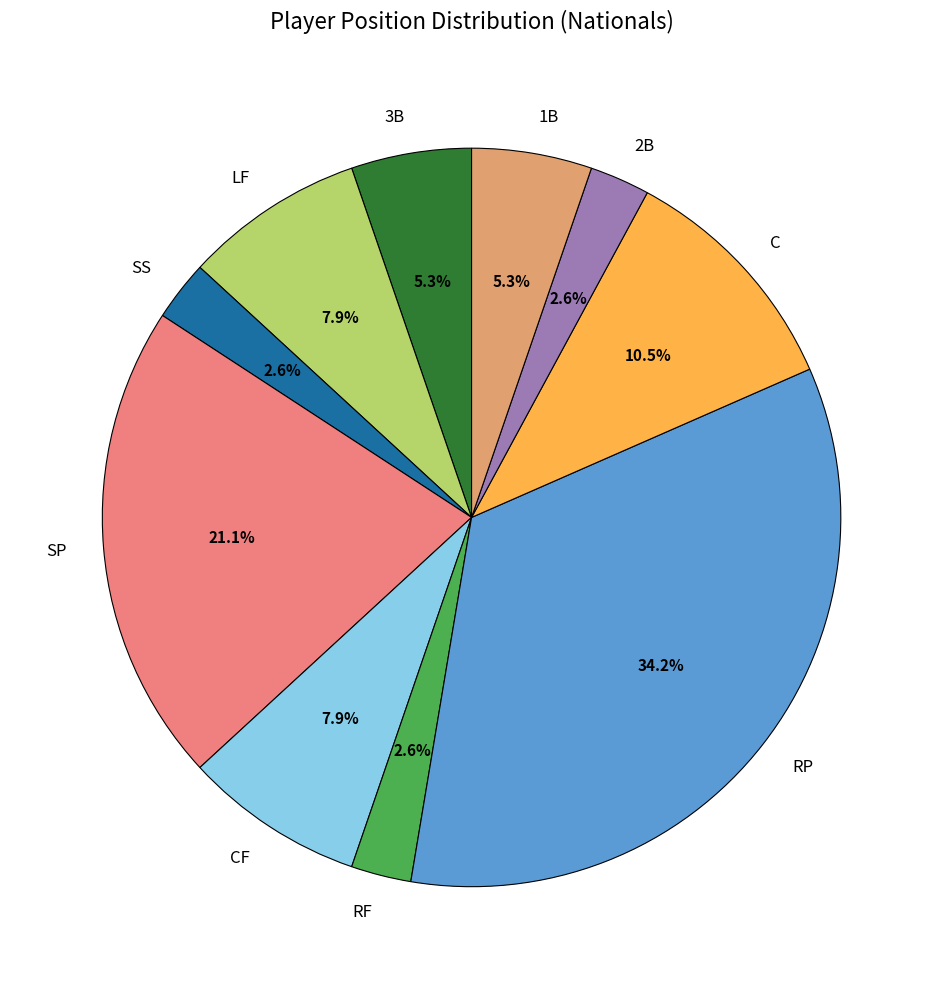

What is the largest slice in the pie chart?

RP